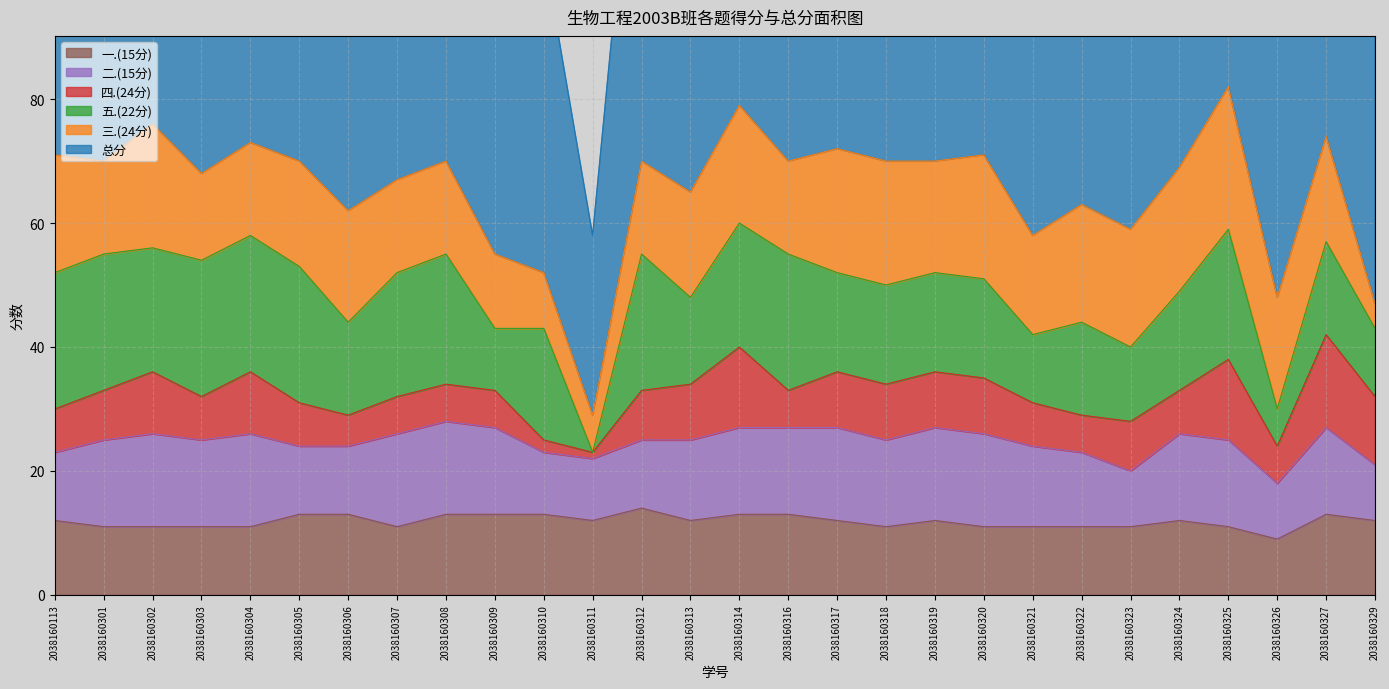

Where is the first local minimum for 三.(24分)?

2038160301